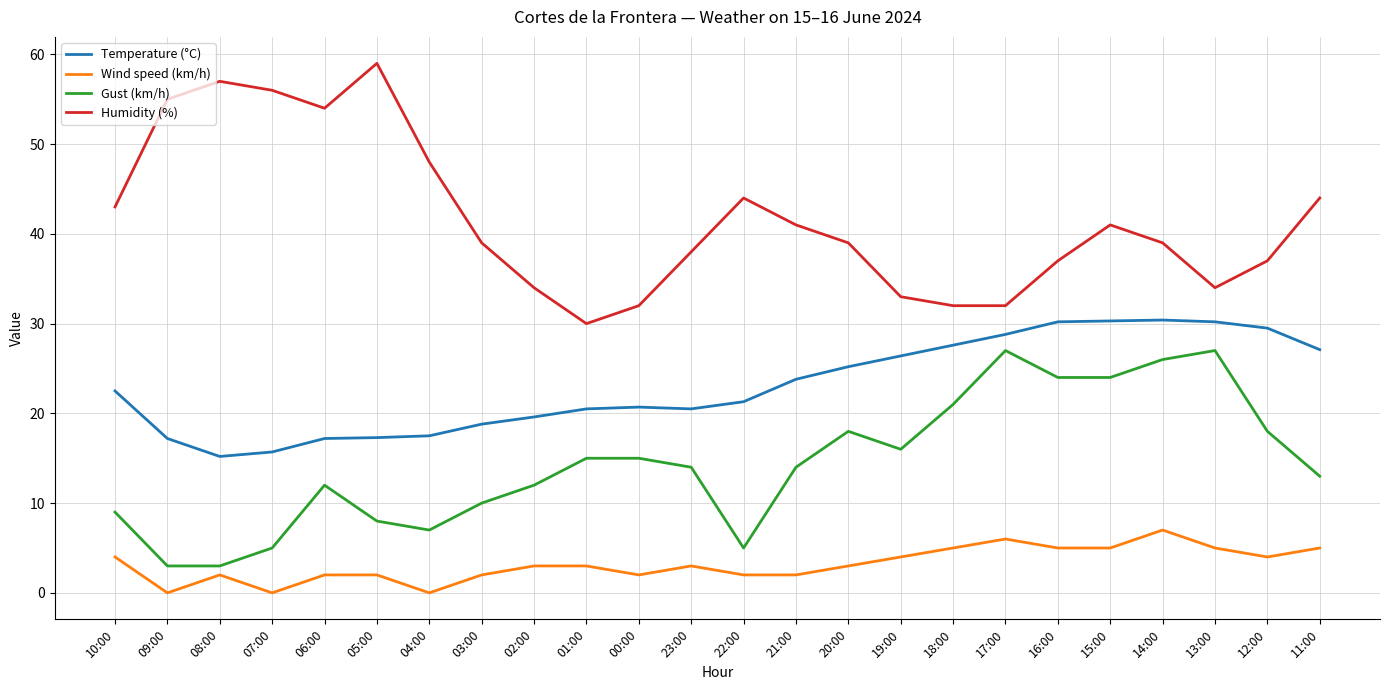

True or false: Wind speed (km/h) and Temperature (°C) intersect in this chart.

False